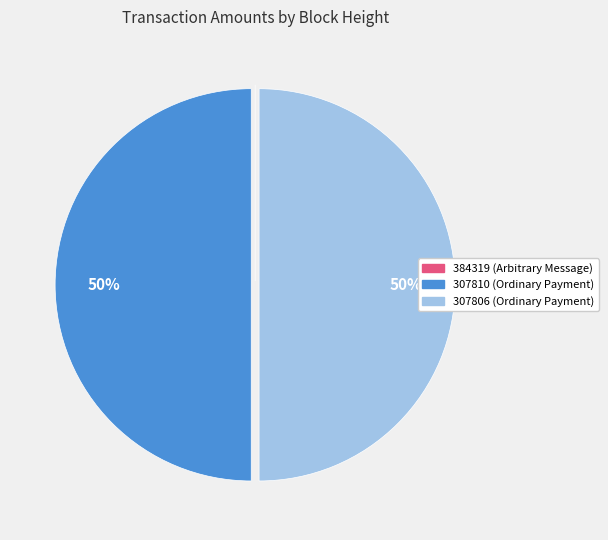

The 307806 (Ordinary Payment) slice represents 50% of the pie. True or false?

True